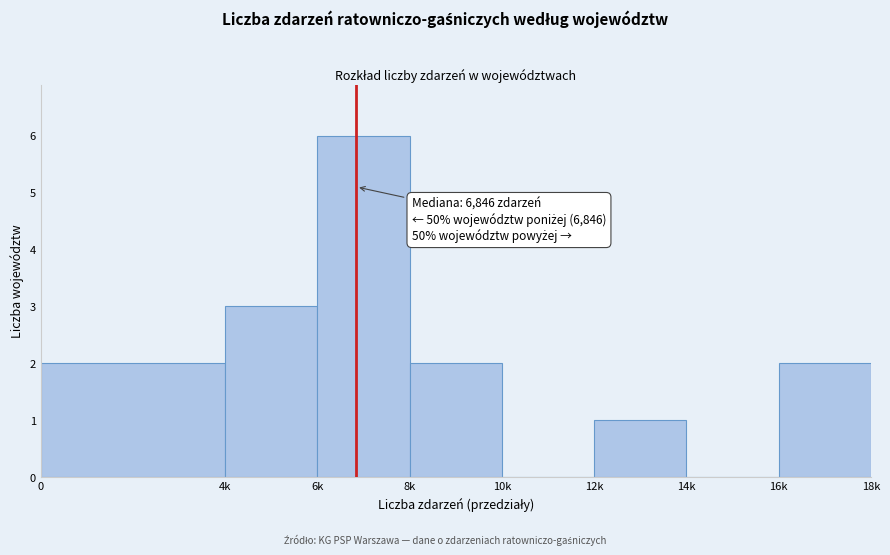

Reading left to right, transcribe all the data shown in this chart.

0=2	4k=3	6k=6	8k=2	10k=0	12k=1	14k=0	16k=2